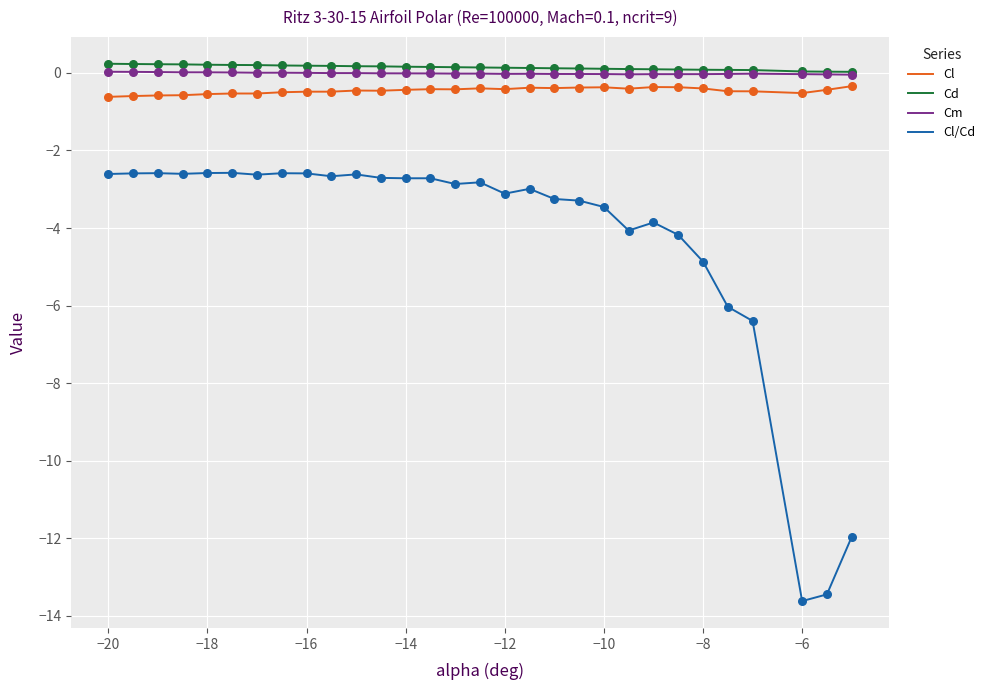

Which series has the widest spread of values?

Cl/Cd